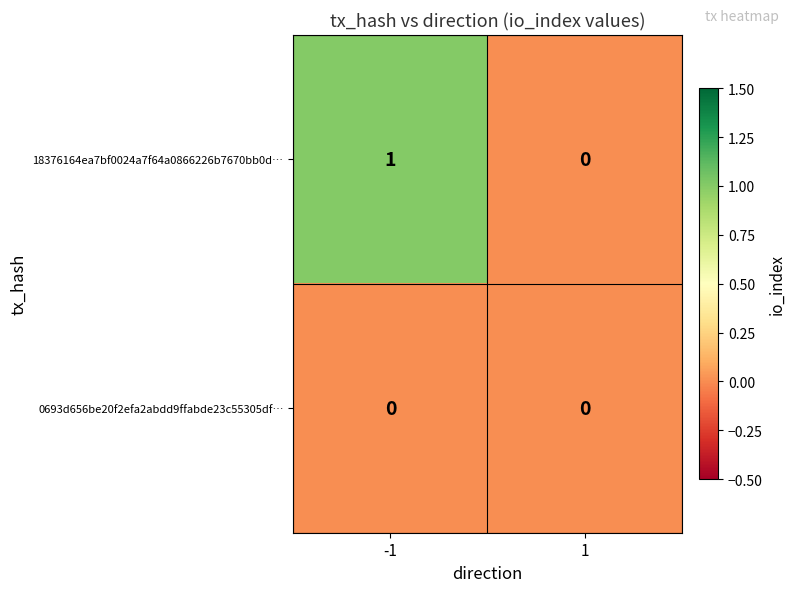

At -1, list the series in order from largest to smallest.

18376164ea7bf0024a7f64a0866226b7670bb0d…, 0693d656be20f2efa2abdd9ffabde23c55305df…